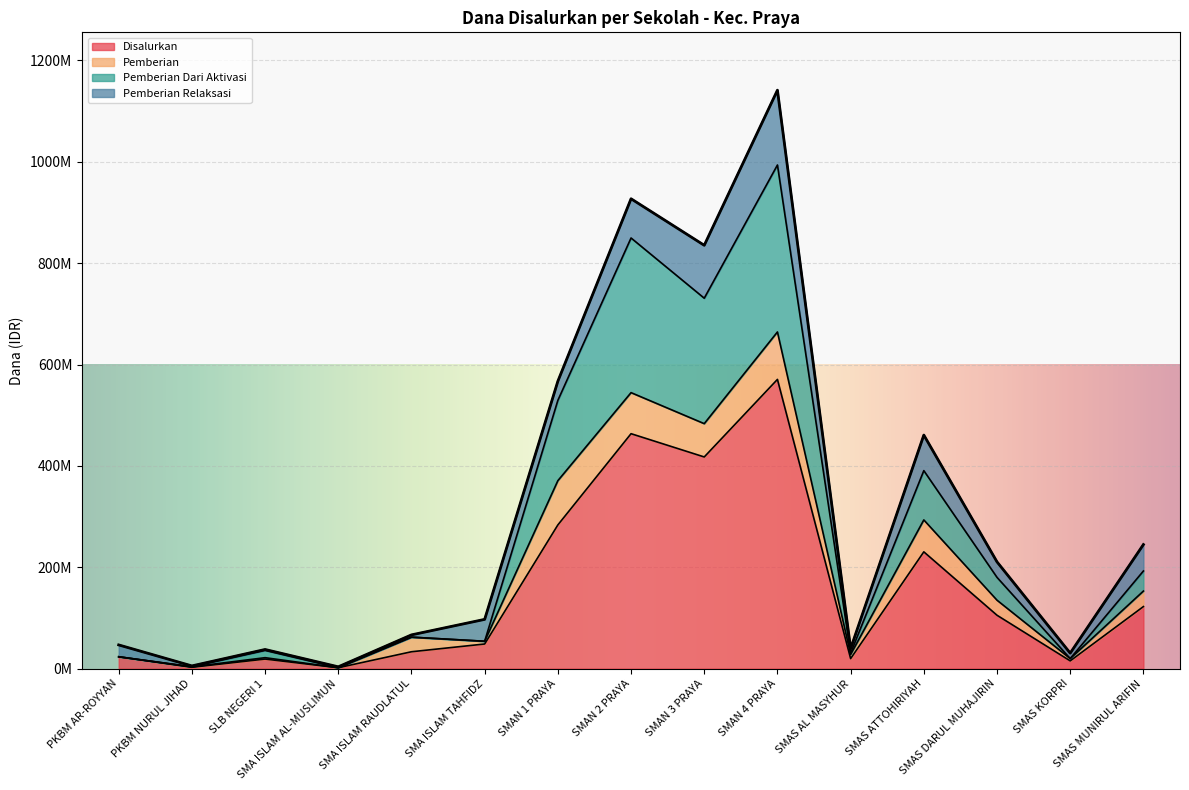

True or false: Disalurkan and Pemberian Dari Aktivasi cross at least once.

False